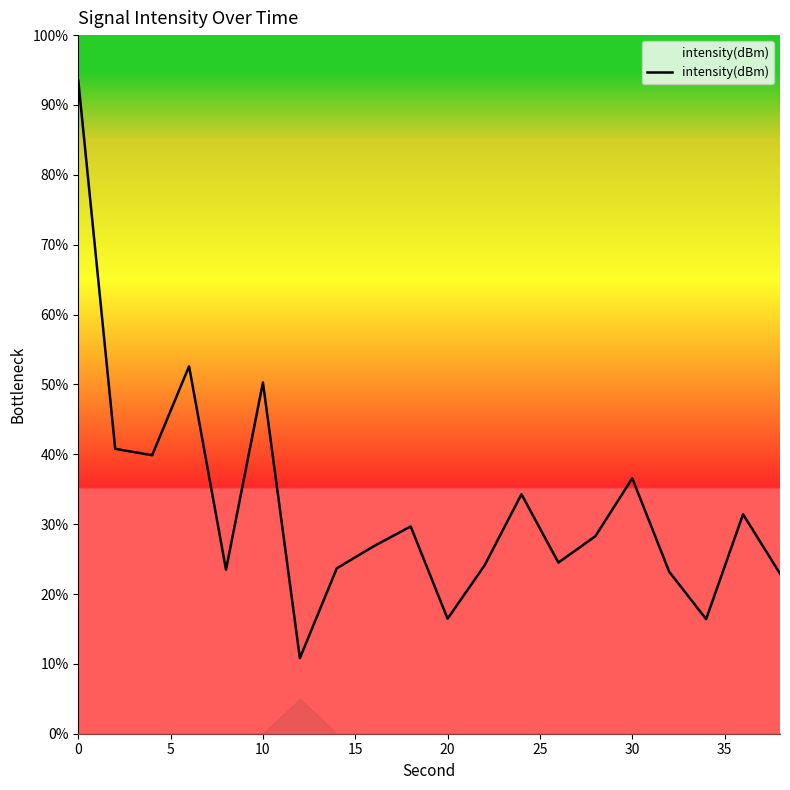

What is the smallest value displayed?

10.8